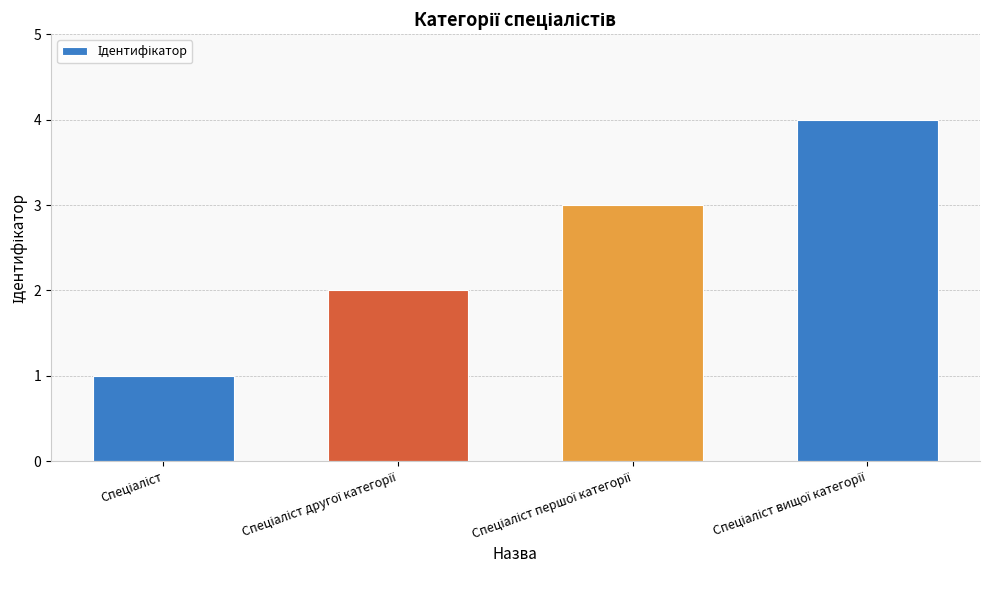

What is the greatest value displayed?

4